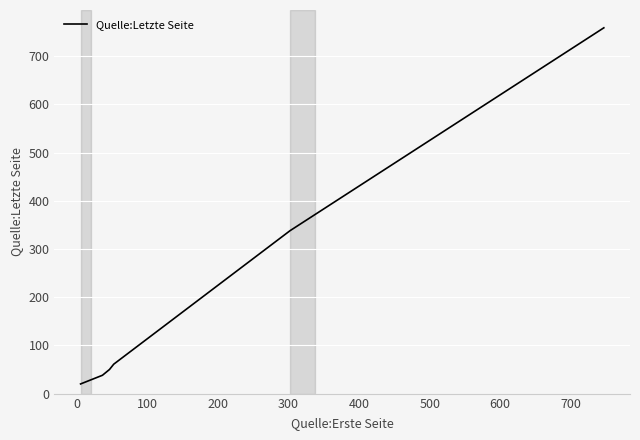

True or false: there are more than 2 points higher than both neighbors.

False